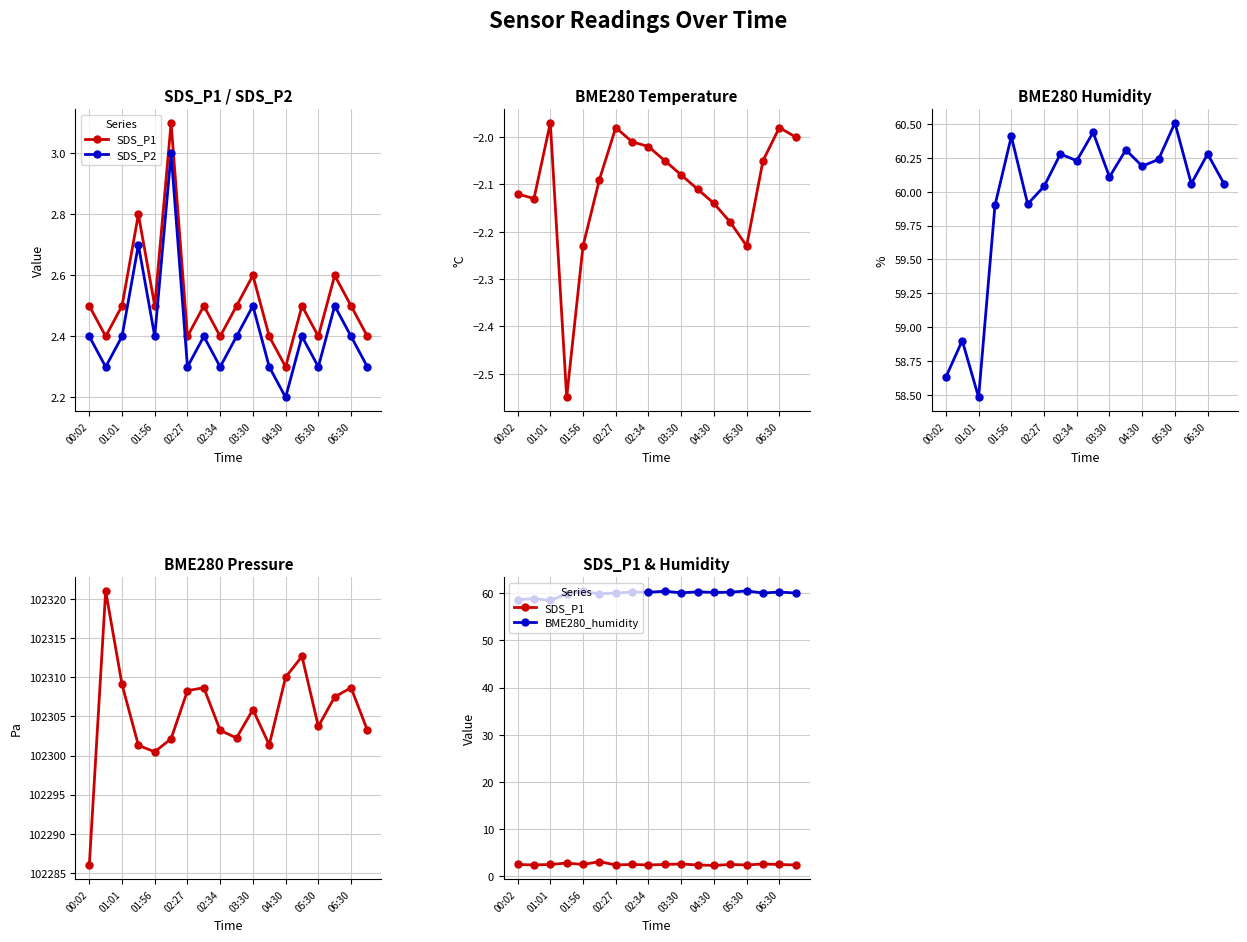

True or false: BME280_pressure and BME280_humidity intersect in this chart.

False